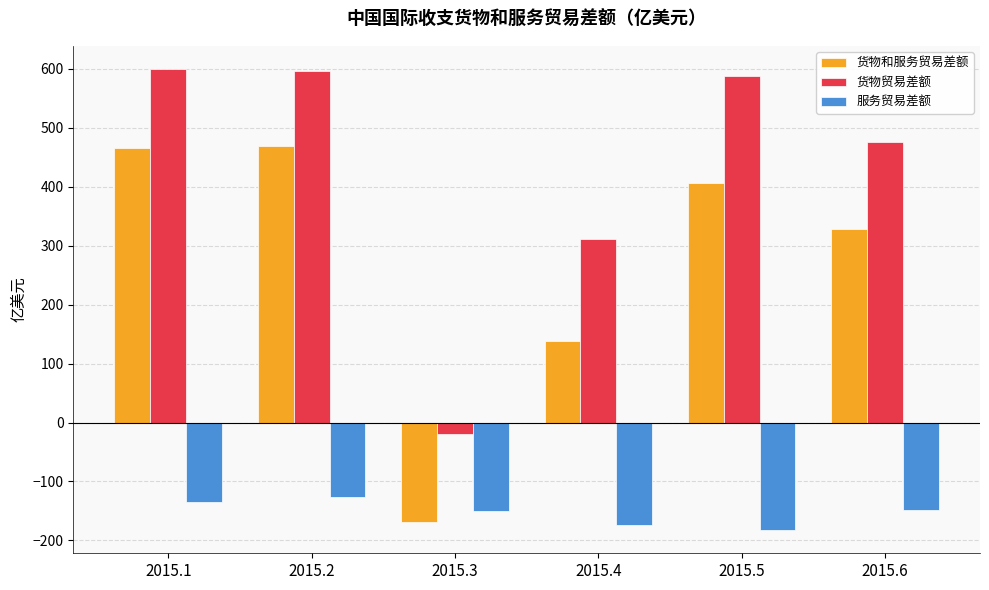

Rank the series at 2015.6 from lowest to highest value.

服务贸易差额, 货物和服务贸易差额, 货物贸易差额